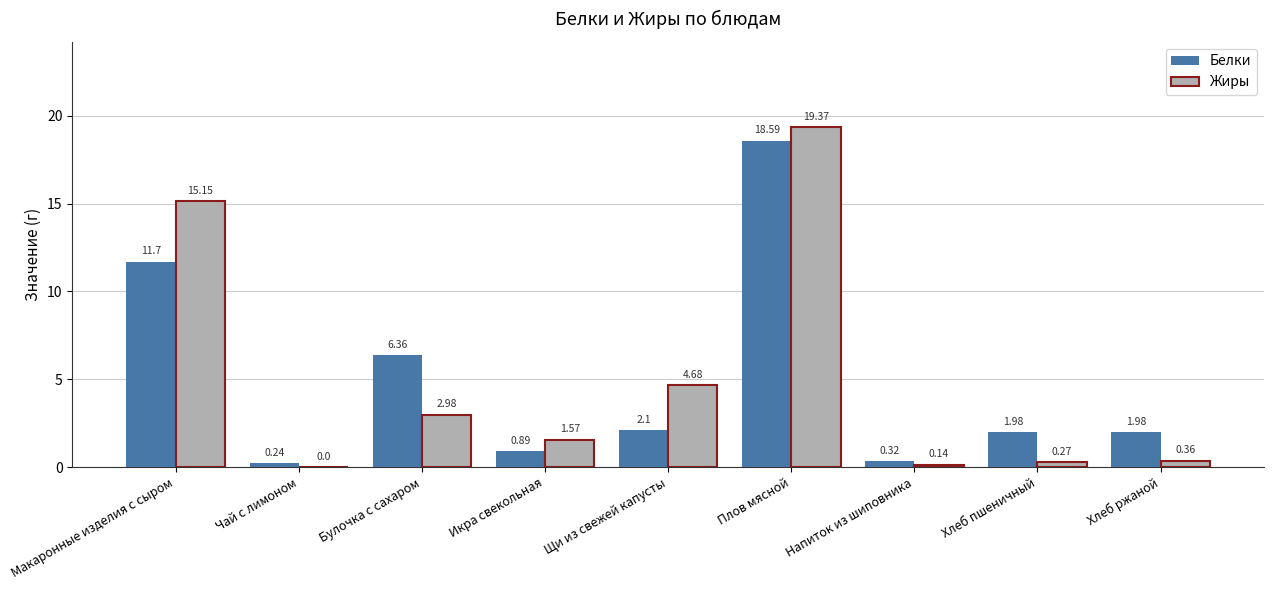

At which label does Белки reach its peak?

Плов мясной